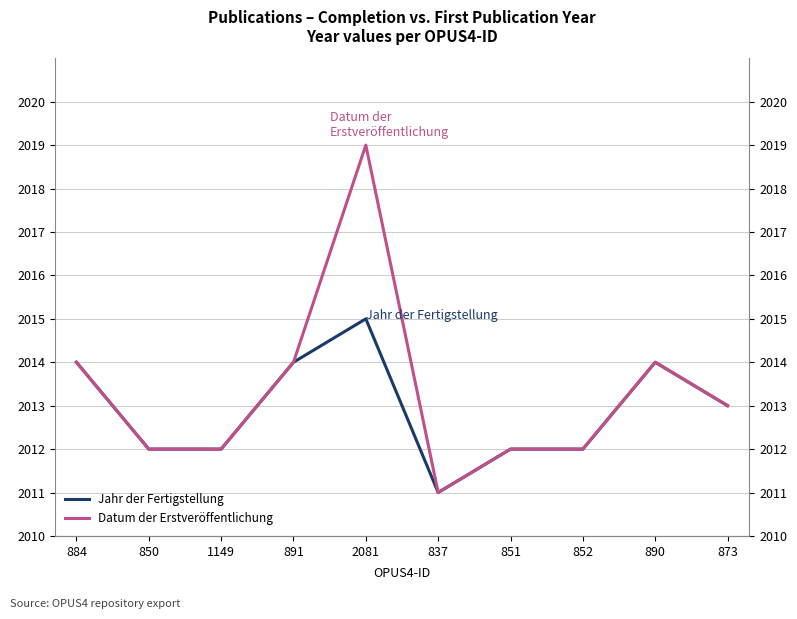

What is the label of the 5th point from the right?

837